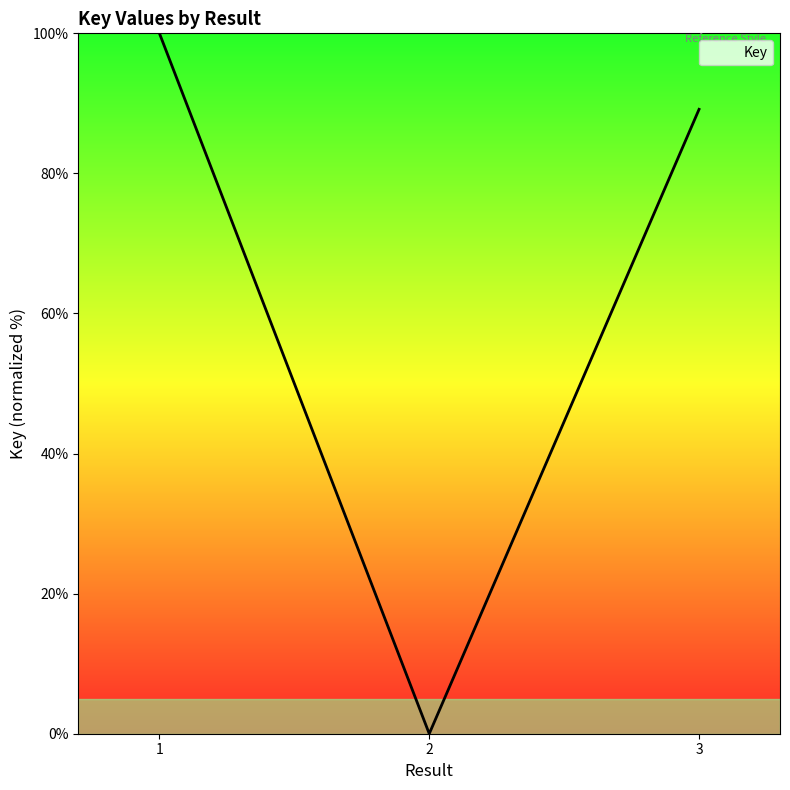

Is it true that the value at 2 is 0.0?

True